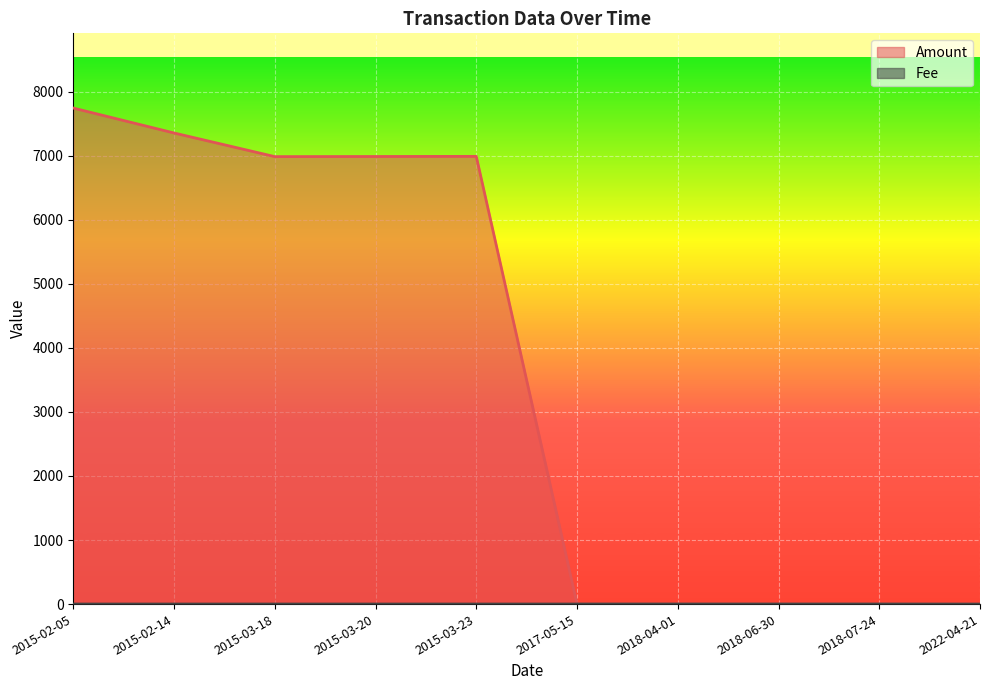

Reading left to right, what are all the values shown in this chart?

Amount: 2015-02-05=7743.0	2015-02-14=7354.0	2015-03-18=6985.0	2015-03-20=6987.0	2015-03-23=6989.0	2017-05-15=0.0	2018-04-01=0.0	2018-06-30=0.0	2018-07-24=0.0	2022-04-21=0.0
Fee: 2015-02-05=1.0	2015-02-14=1.0	2015-03-18=1.0	2015-03-20=1.0	2015-03-23=1.0	2017-05-15=1.0	2018-04-01=1.0	2018-06-30=1.0	2018-07-24=1.0	2022-04-21=0.1